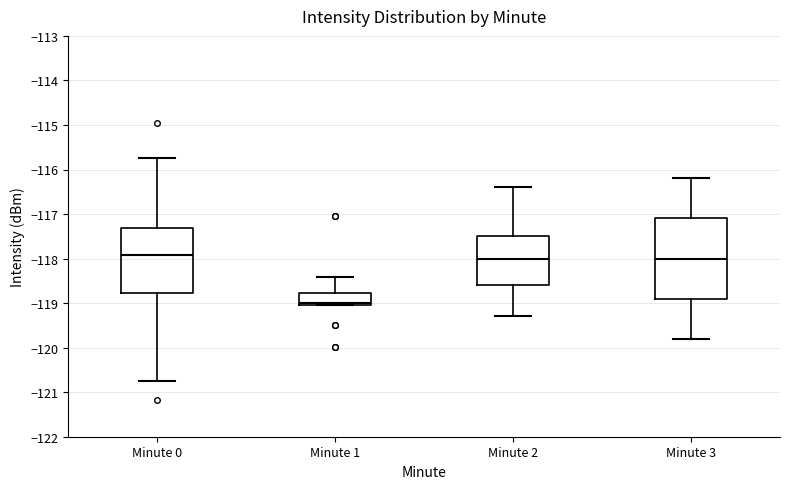

Reading left to right, read every box against the y-axis: the position of its median line, the range the box covers, and the ends of its whiskers. The values are not printed on the chart, so give them approximately, as read against the axis.

Minute 0: median -117.9, box -118.8 to -117.3, whiskers -120.8 to -115.7
Minute 1: median -119.0 (just above the box's lower edge), box -119.0 to -118.8, whiskers -119.0 to -118.4
Minute 2: median -118.0, box -118.6 to -117.5, whiskers -119.3 to -116.4
Minute 3: median -118.0, box -118.9 to -117.1, whiskers -119.8 to -116.2